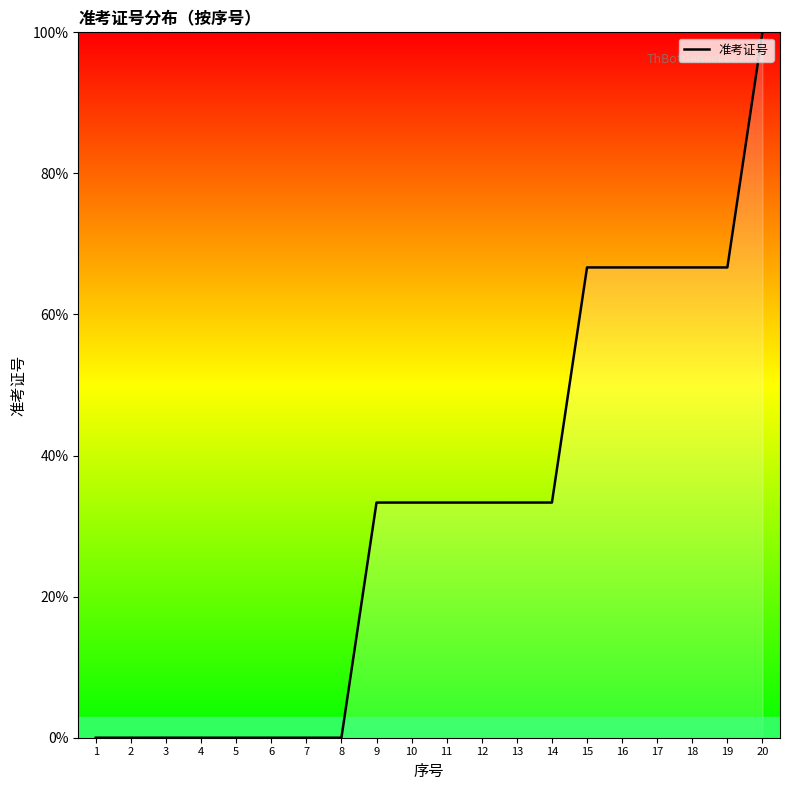

What is the difference between the maximum and minimum values?

100.0